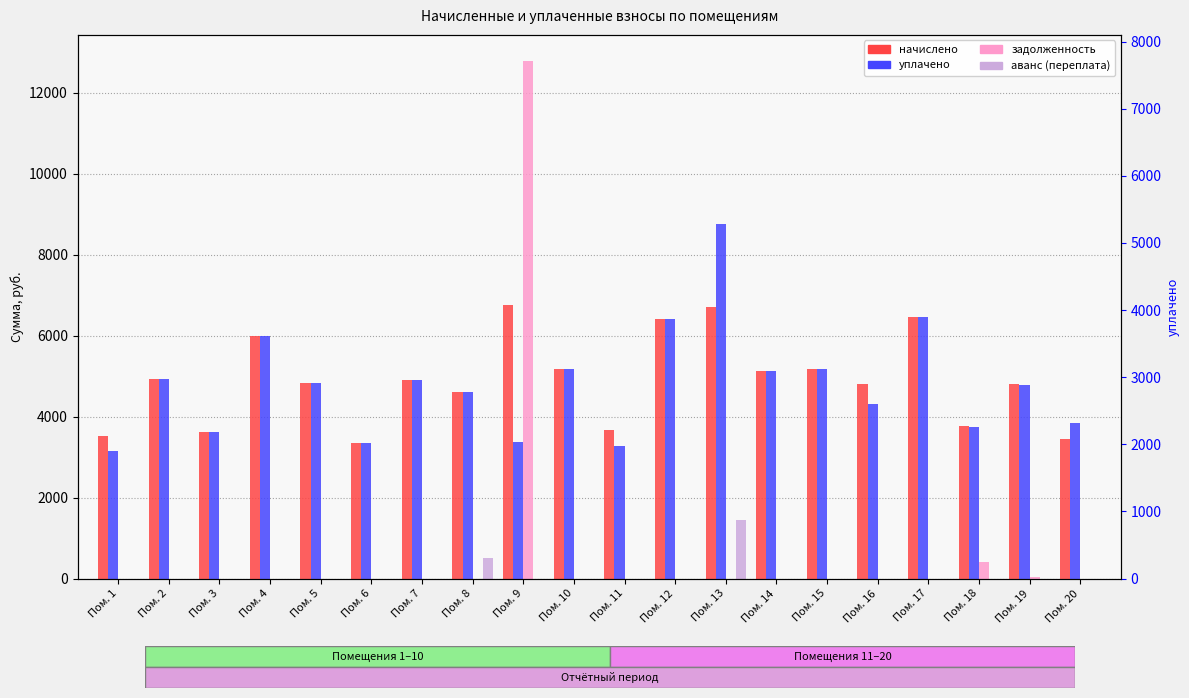

How many data points in задолженность are above 0?

4